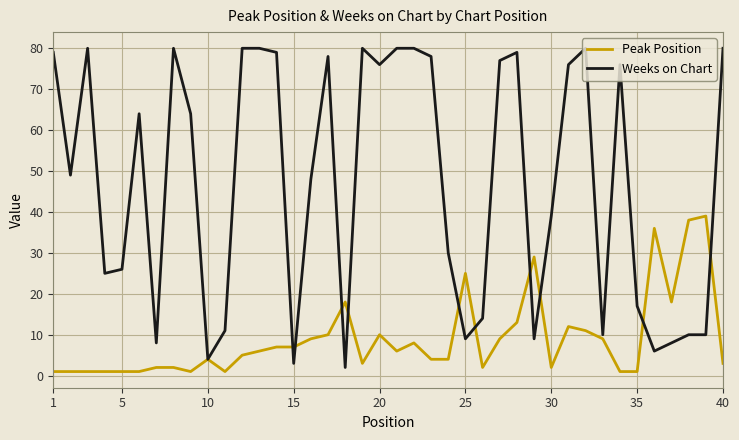

Rank the series by their maximum value, from lowest to highest.

Peak Position, Weeks on Chart